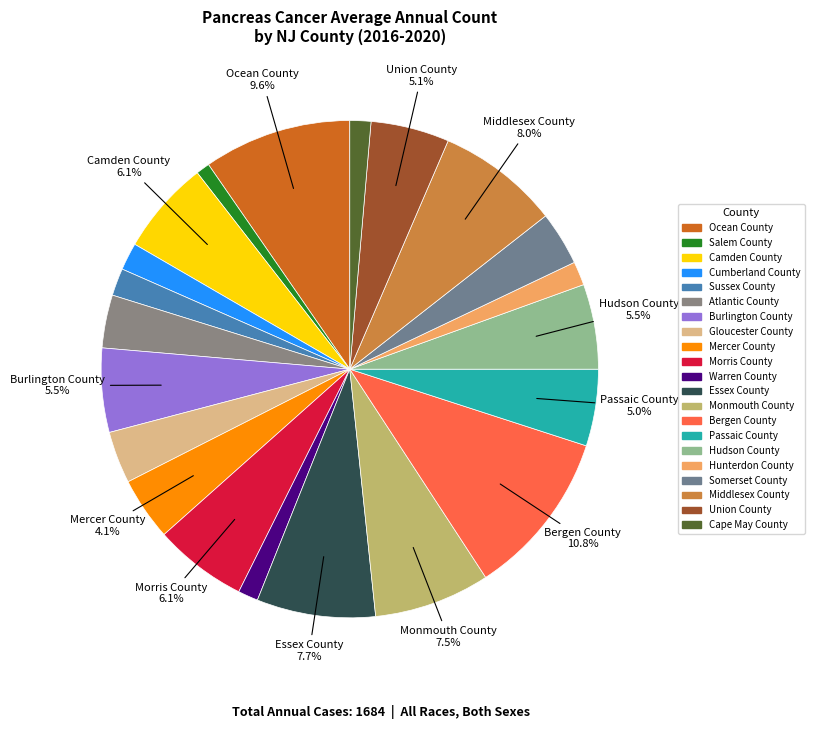

To the nearest percent, what percentage of the pie is Ocean County?

10%